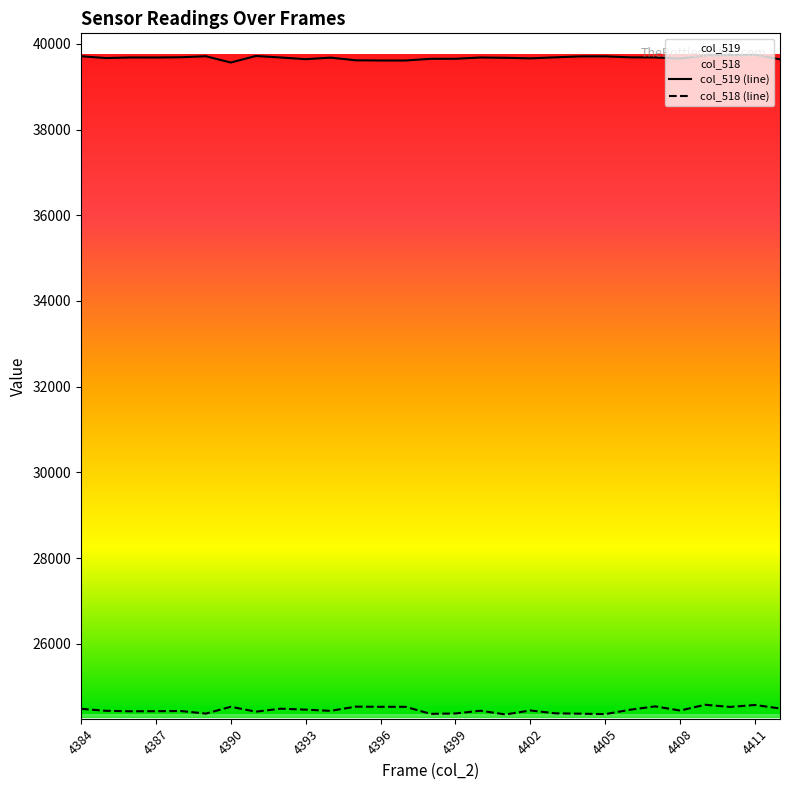

How many lines are shown in the chart?

2